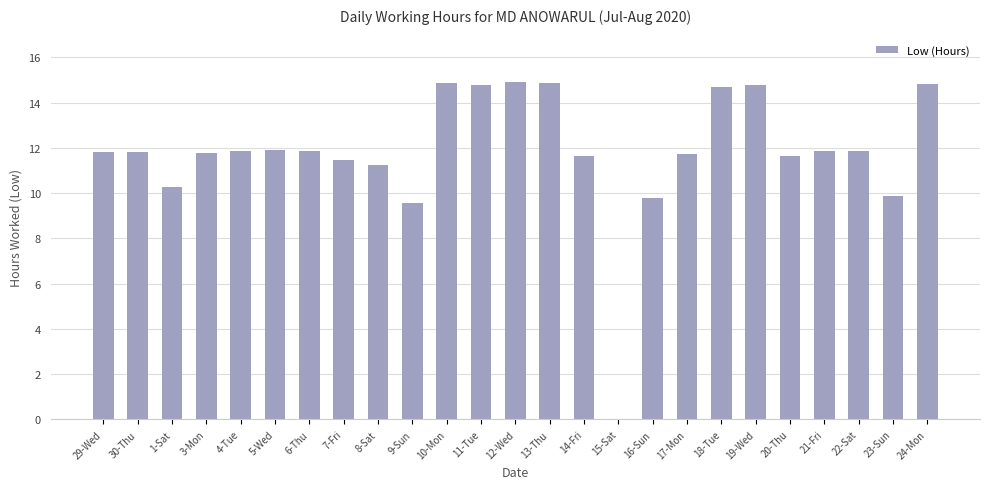

What is the sum of all values?

295.6